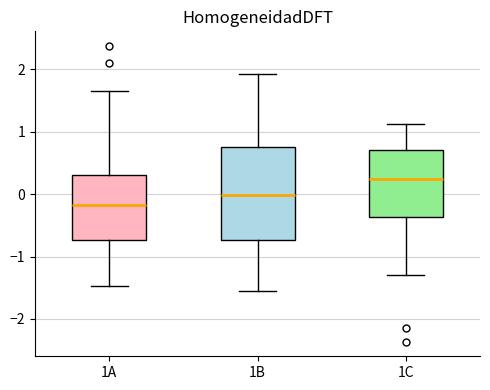

Reading left to right, transcribe this box plot: for each box, give where its median line is, the range the box spans, and where its two whiskers end, as read against the y-axis. The values are not printed on the chart, so give them approximately, as read against the axis.

1A: median -0.2, box -0.7 to 0.3, whiskers -1.5 to 1.7
1B: median 0.0, box -0.7 to 0.7, whiskers -1.6 to 1.9
1C: median 0.2, box -0.4 to 0.7, whiskers -1.3 to 1.1